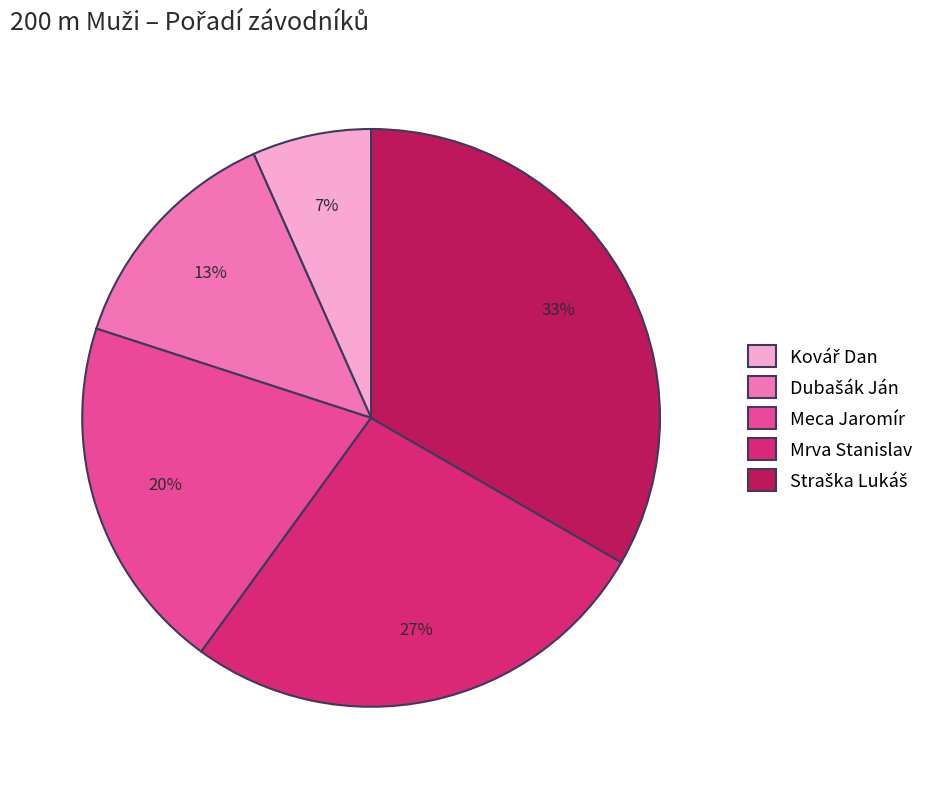

The Mrva Stanislav slice represents 27% of the pie. True or false?

True